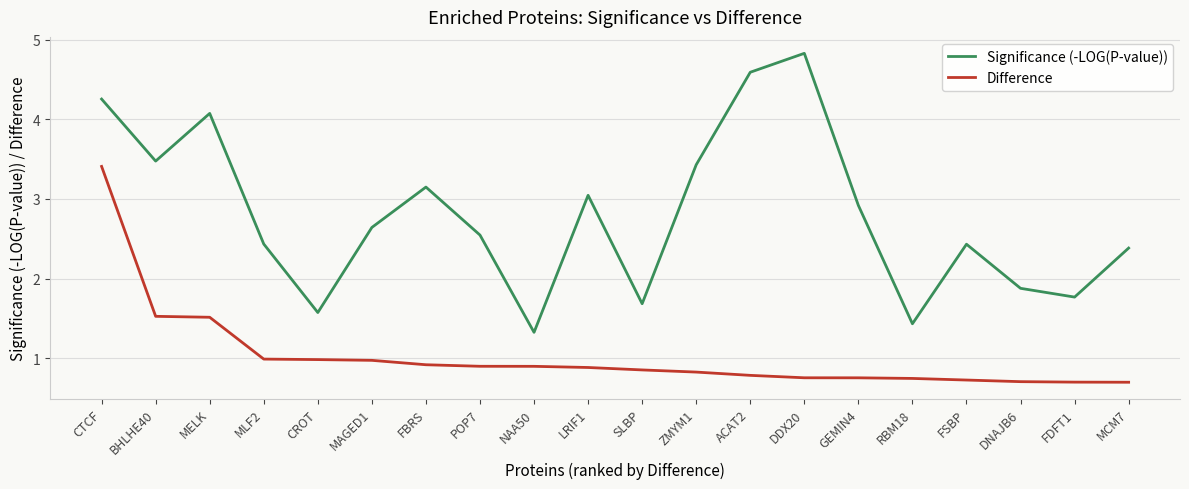

What is the difference between the highest and lowest values at BHLHE40?

1.9